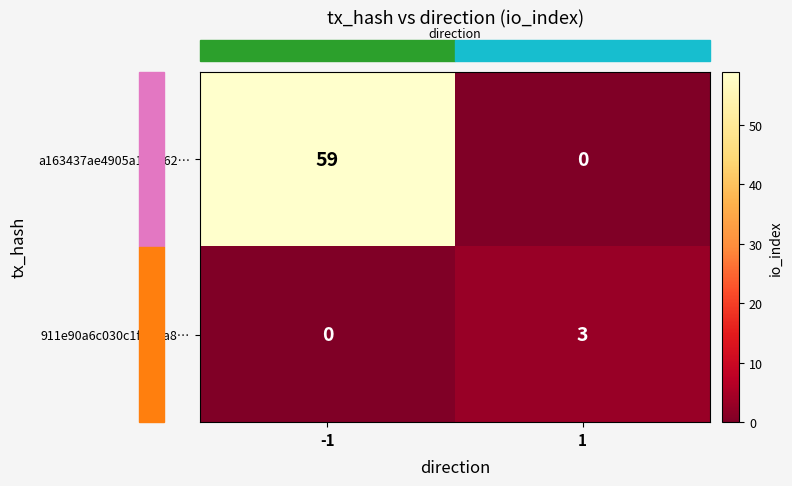

What is the sum of all a163437ae4905a166662… values?

59